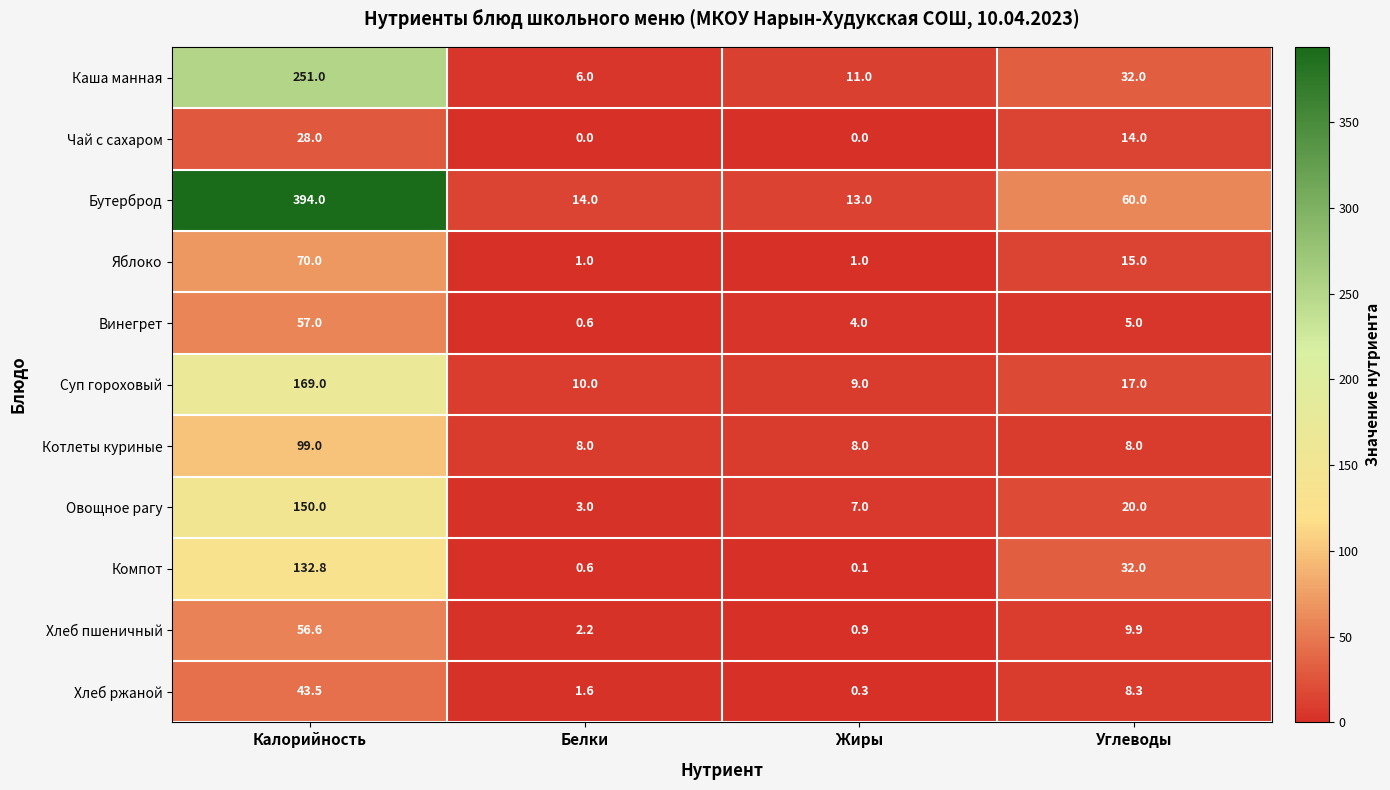

Which series has the largest total across all categories?

Бутерброд